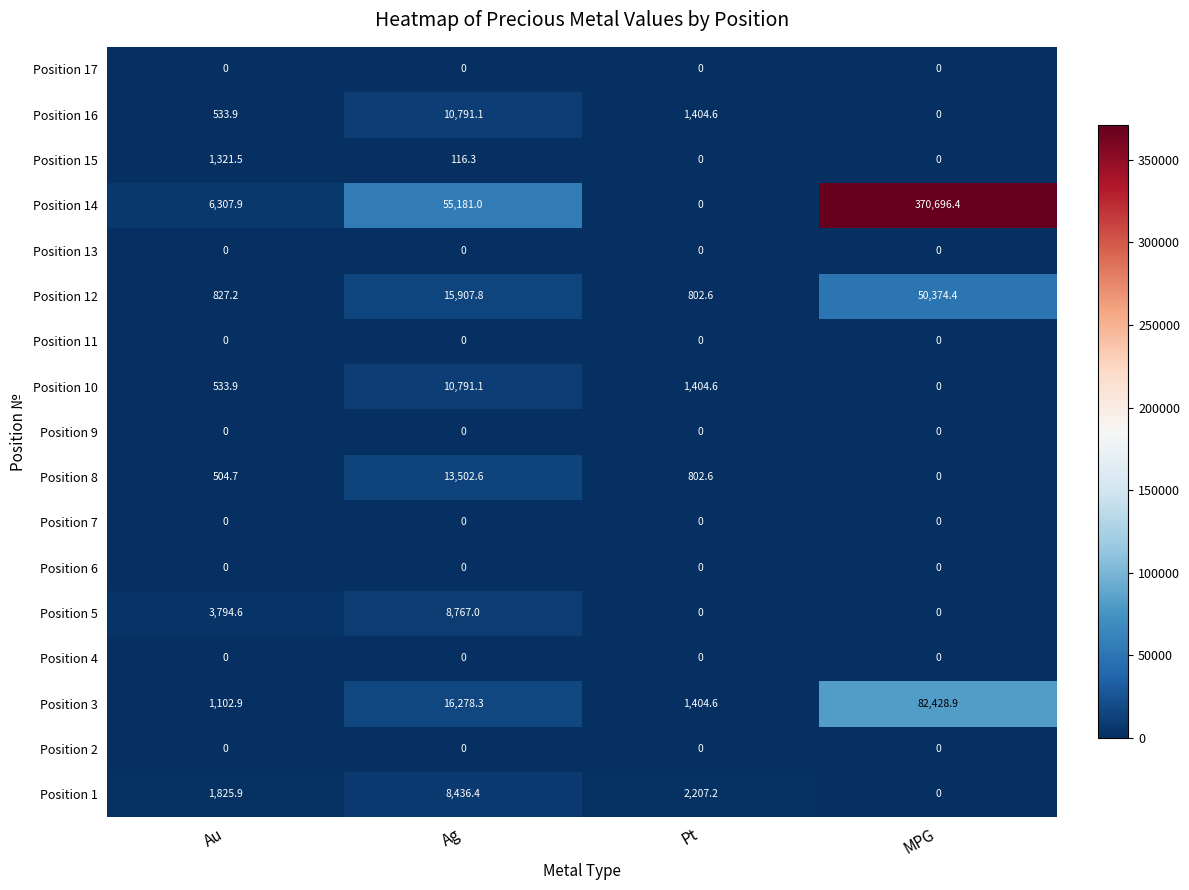

Which series has the largest total across all categories?

Position 14